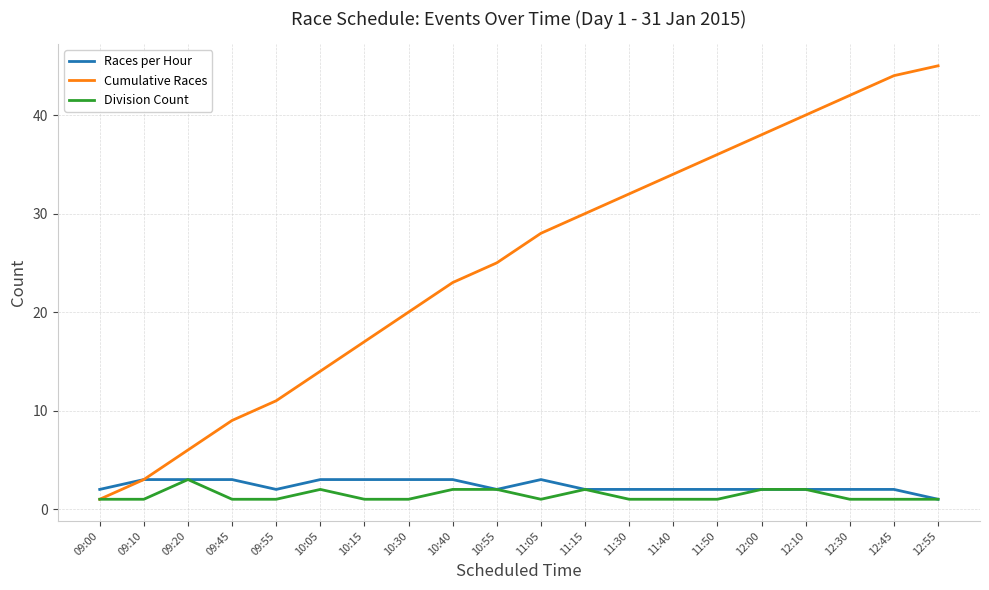

At how many categories does at least one series exceed 8?

17